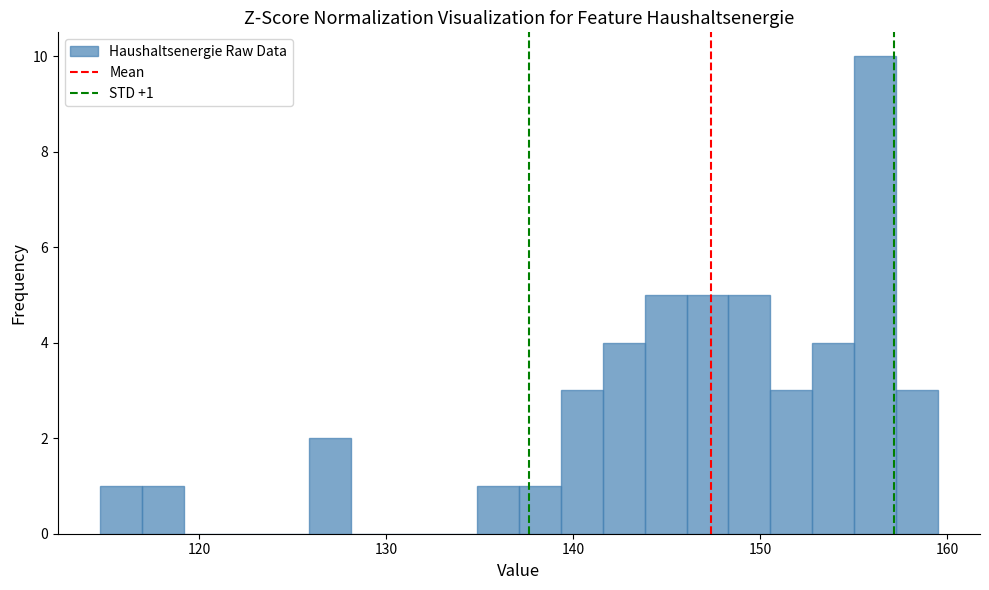

Around what value on the x-axis is the tallest bar? Give the approximate position of its centre, as read against the axis.

156